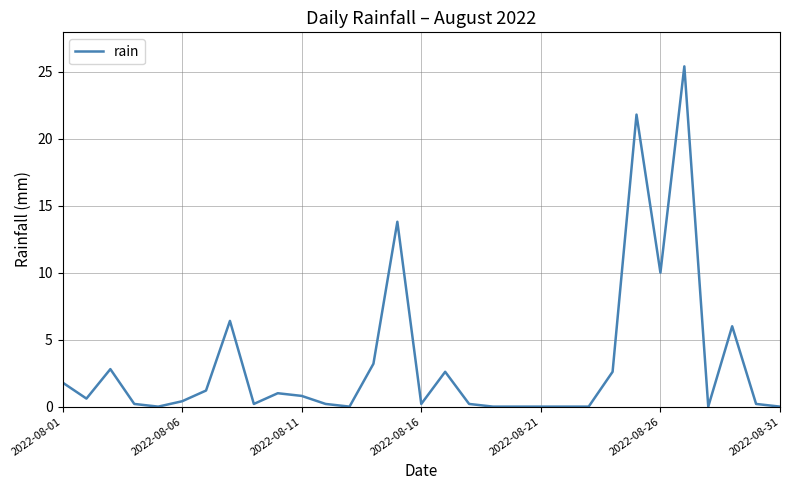

What is the maximum value shown in the chart?

25.4